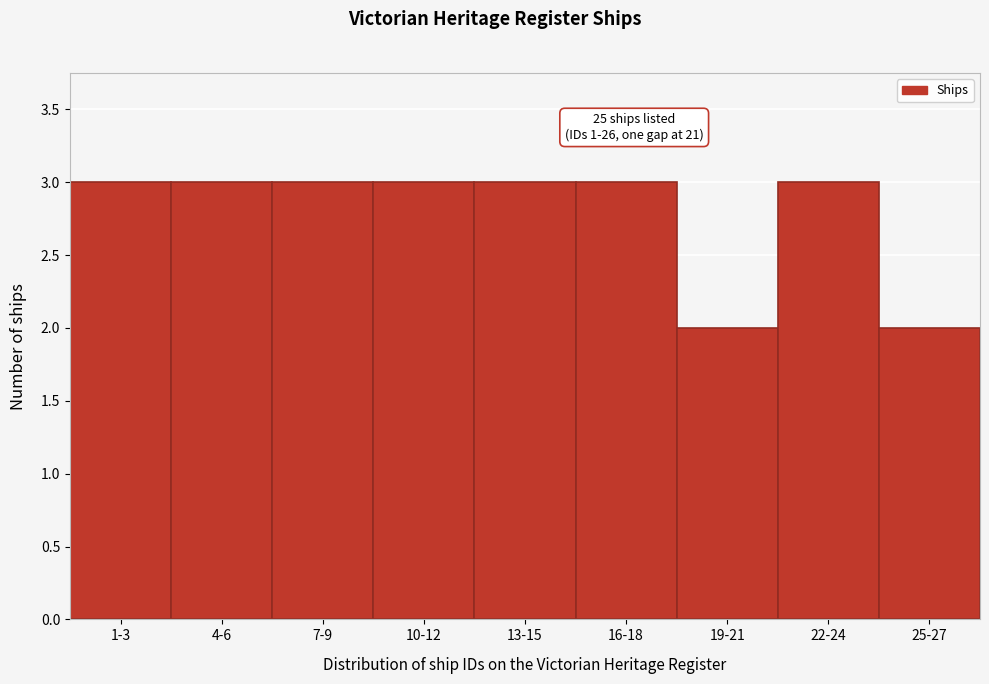

Reading left to right, what are all the values shown in this chart?

1-3=3	4-6=3	7-9=3	10-12=3	13-15=3	16-18=3	19-21=2	22-24=3	25-27=2